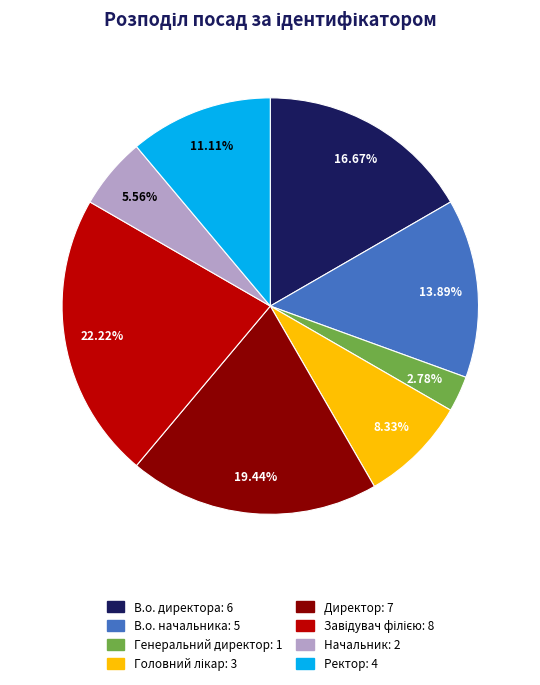

Do Начальник and В.о. начальника together represent more than half of the pie?

No